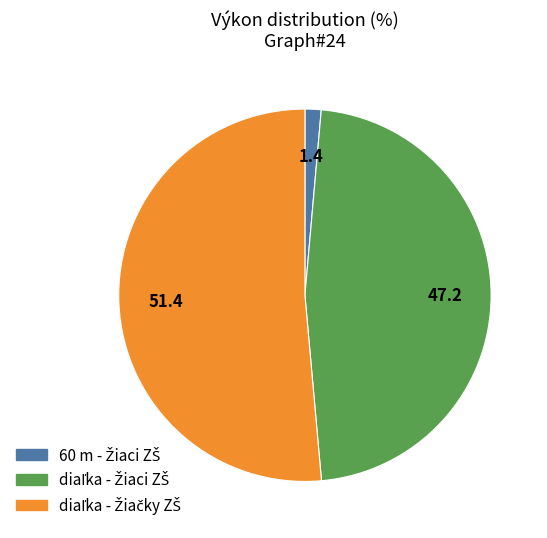

Is there any slice that represents more than half of the pie?

Yes